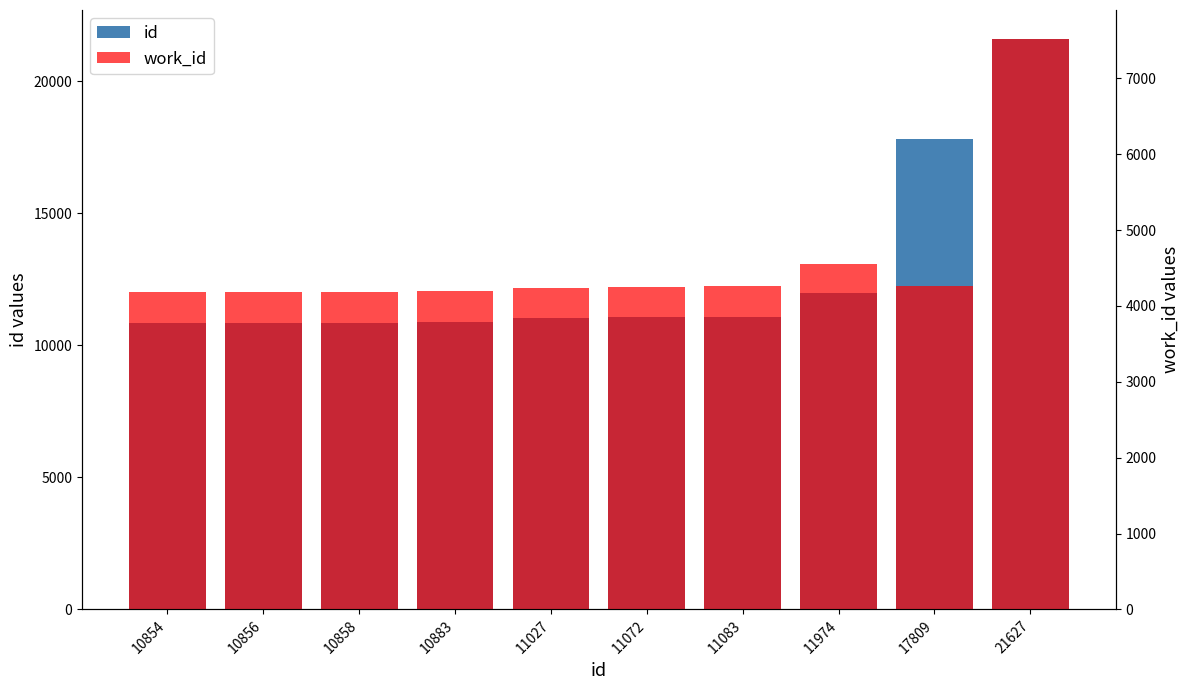

At which category is the sum across all series the highest?

21627